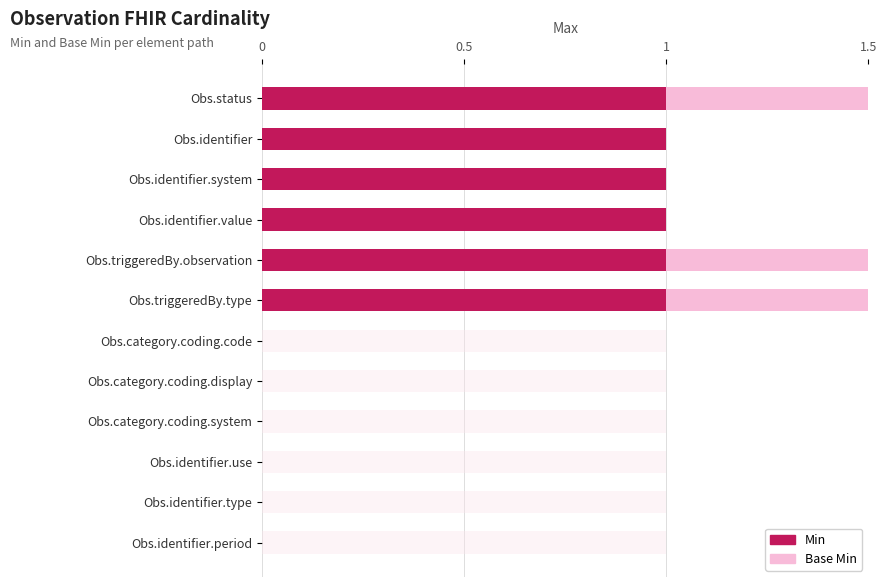

List the series in order of their peak value, highest first.

Min, Base Min